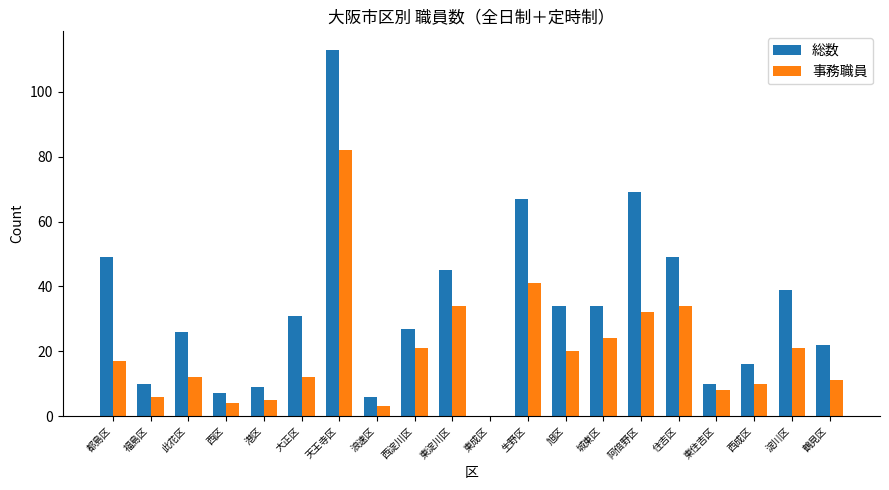

Count the number of data series in this chart.

2